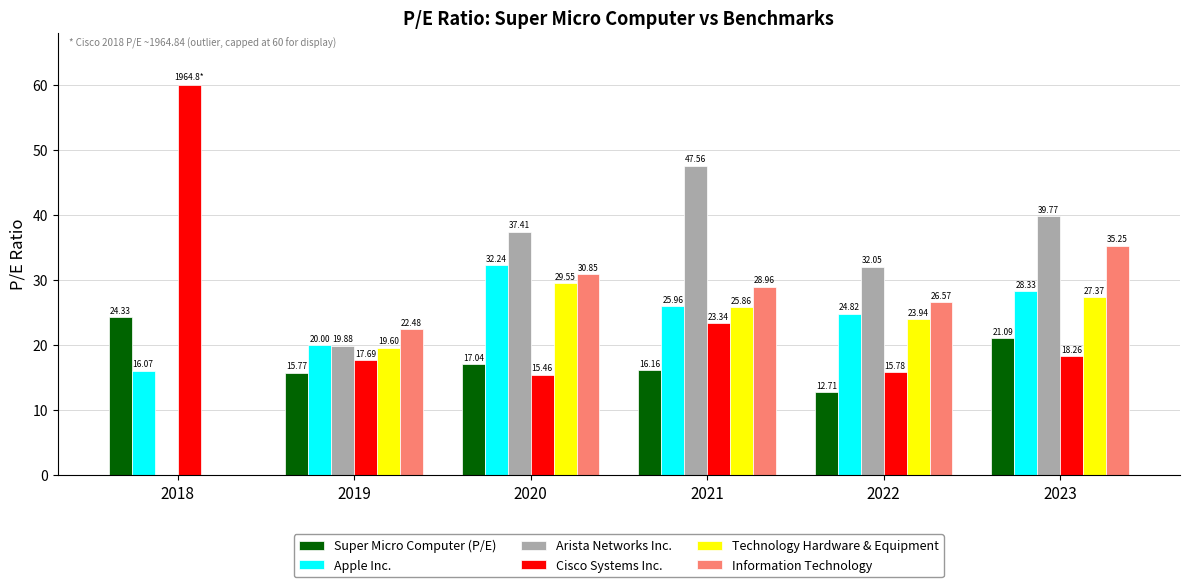

How many groups of bars are there?

6